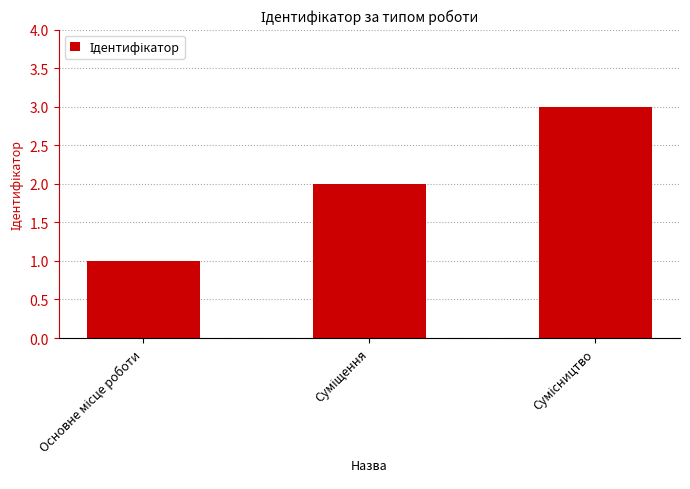

Does the chart contain stacked bars?

No